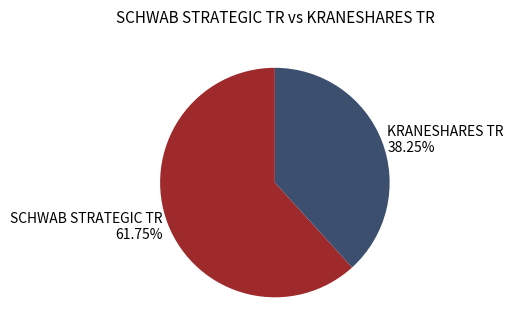

How many segments does this pie chart have?

2